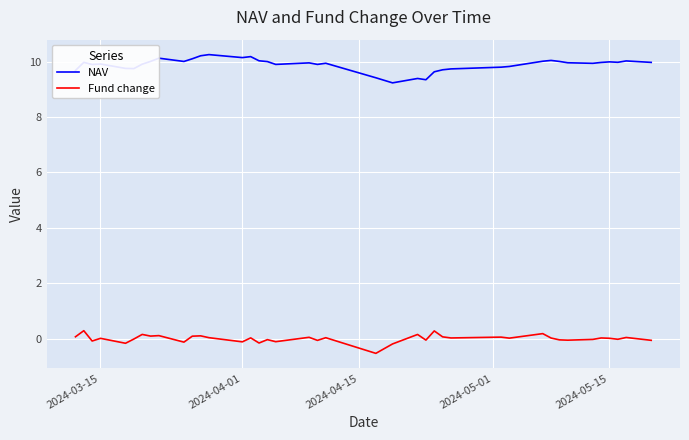

Which series has the largest total across all categories?

NAV